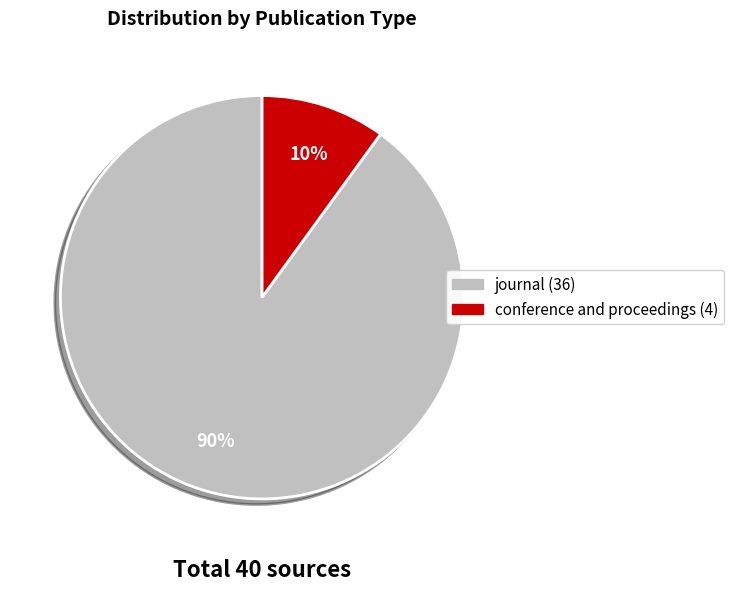

Count the number of slices in the pie.

2